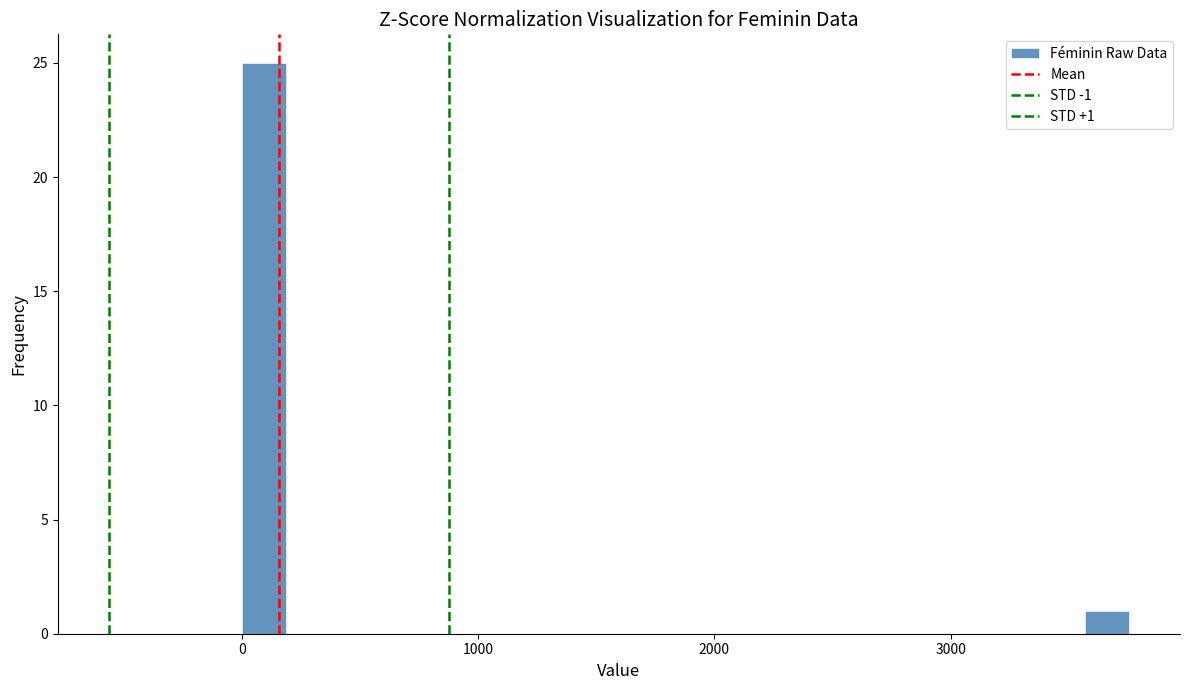

Around what value on the x-axis is the tallest bar? Give the approximate position of its centre, as read against the axis.

100